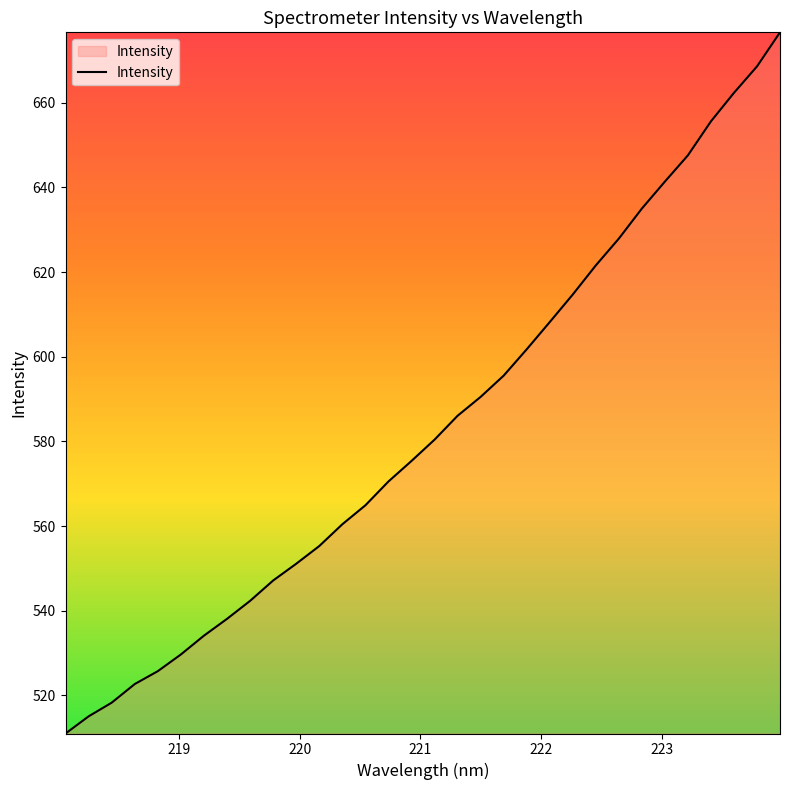

What is the smallest value displayed?

511.0